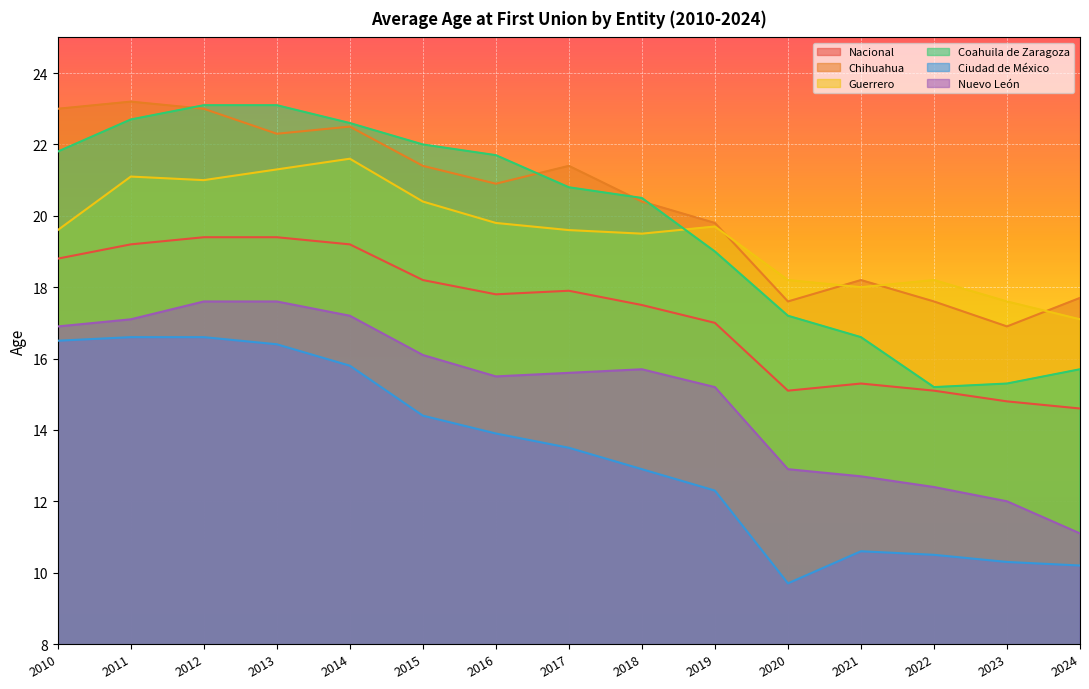

Where is Nuevo León nearest to the value 14?

2020